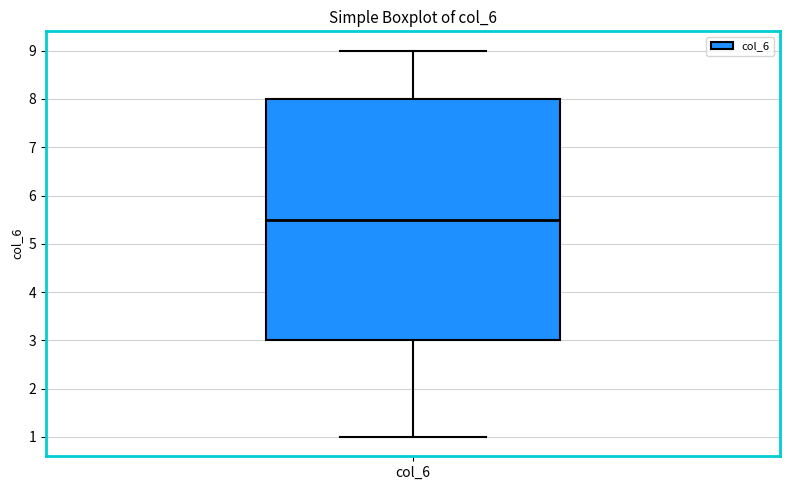

Where does the upper whisker of the box for col_6 end on the y-axis? The values are not printed on the chart, so give them approximately, as read against the axis.

9.0